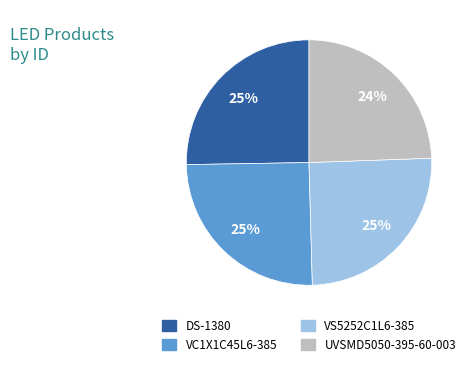

Does VS5252C1L6-385 account for over 50% of the chart?

No